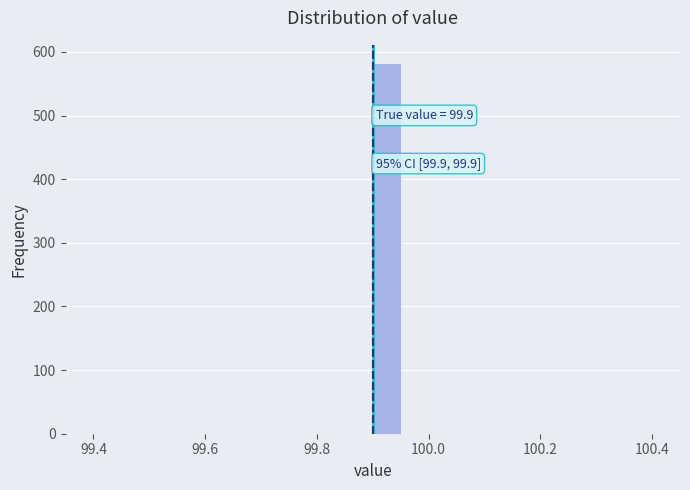

Around what value on the x-axis is the tallest bar? Give the approximate position of its centre, as read against the axis.

99.92